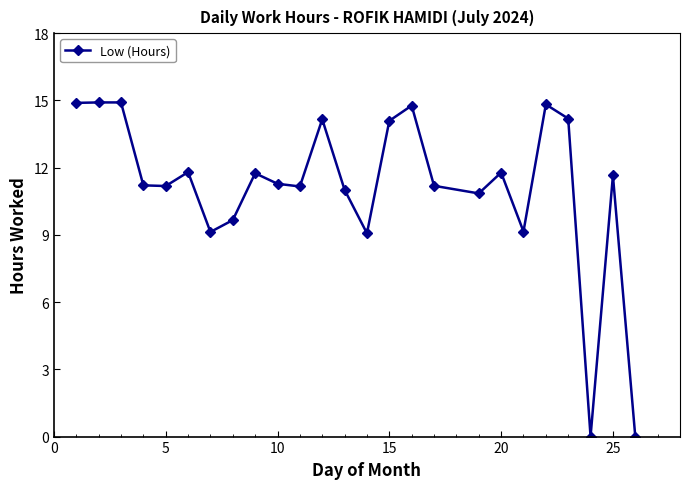

What is the difference between the second highest and minimum values?

14.9